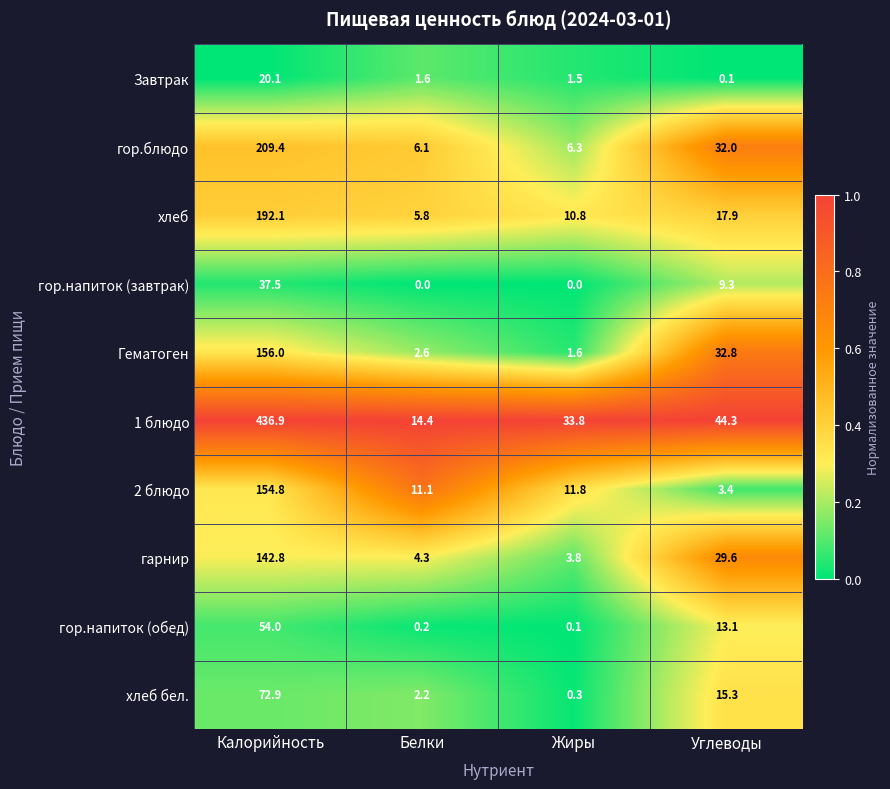

Rank the series at Жиры from highest to lowest value.

1 блюдо, 2 блюдо, хлеб, гор.блюдо, гарнир, Гематоген, Завтрак, хлеб бел., гор.напиток (обед), гор.напиток (завтрак)